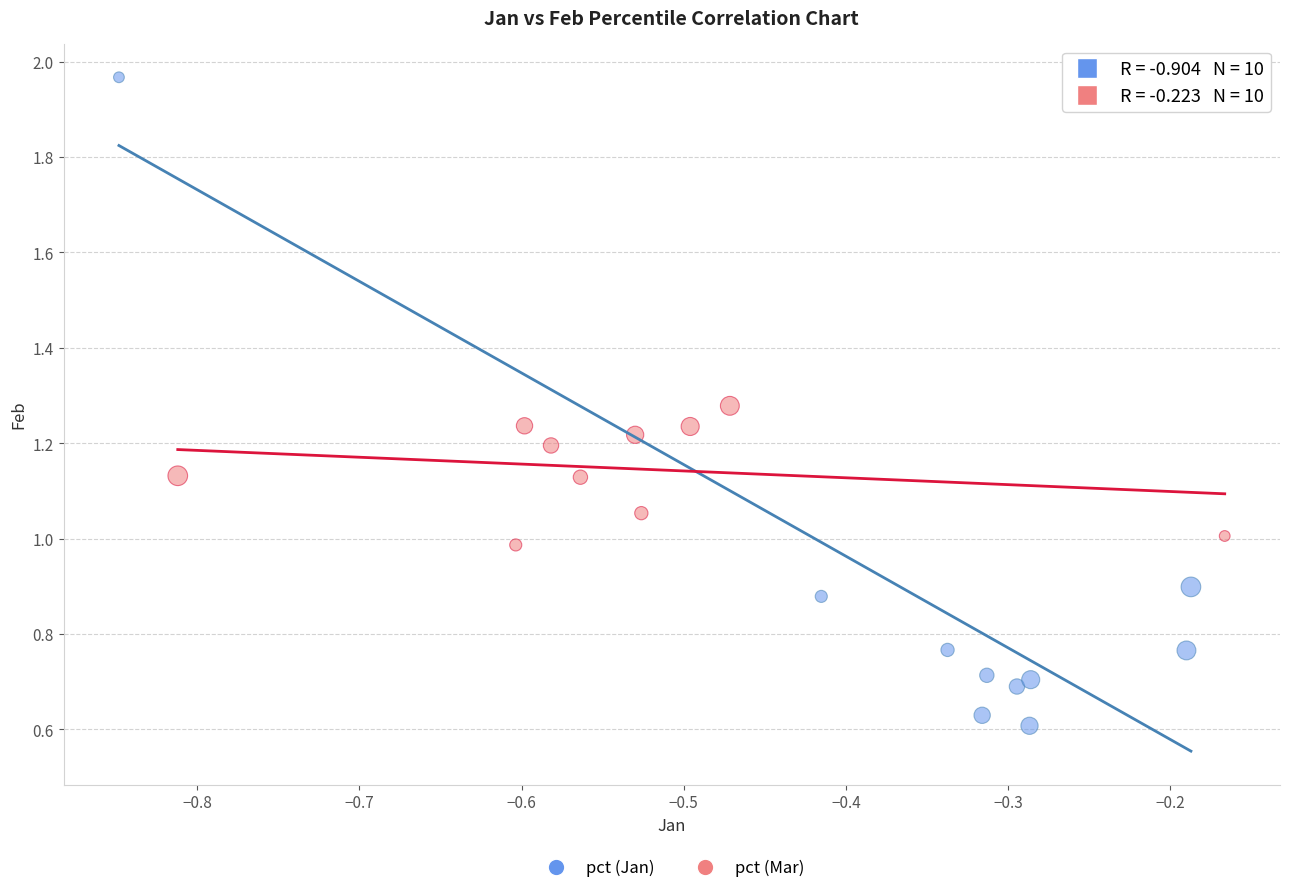

Which series contains the highest Y value?

pct (Jan)